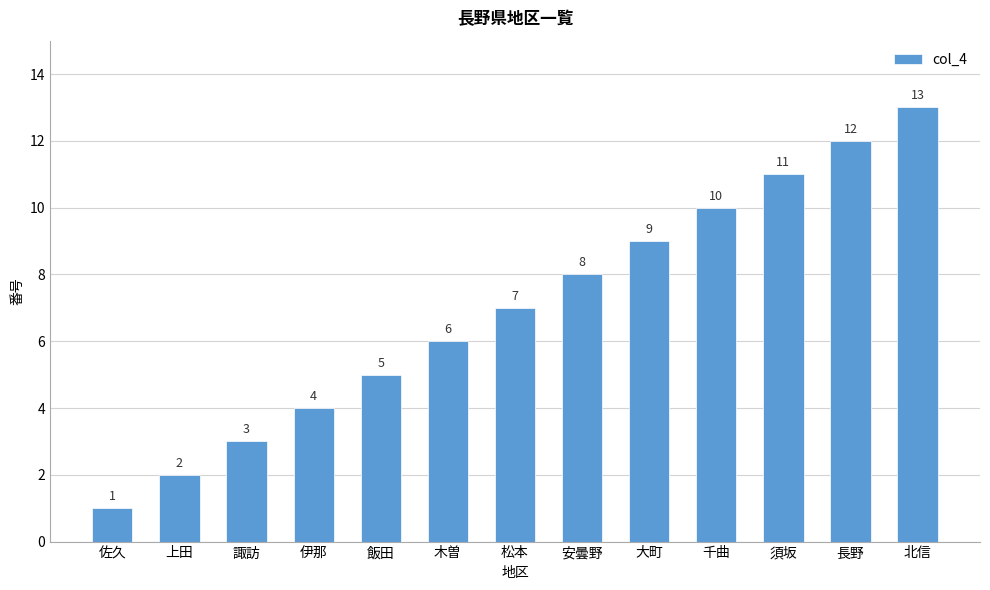

Rank the categories by value from lowest to highest.

佐久, 上田, 諏訪, 伊那, 飯田, 木曽, 松本, 安曇野, 大町, 千曲, 須坂, 長野, 北信